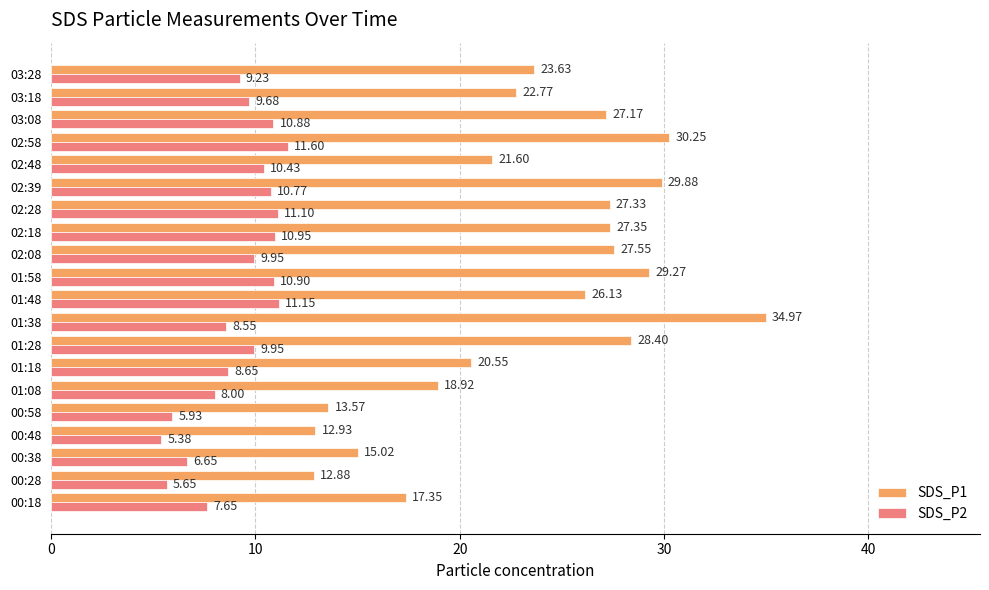

What is the difference between the highest and lowest values at 01:48?

15.0